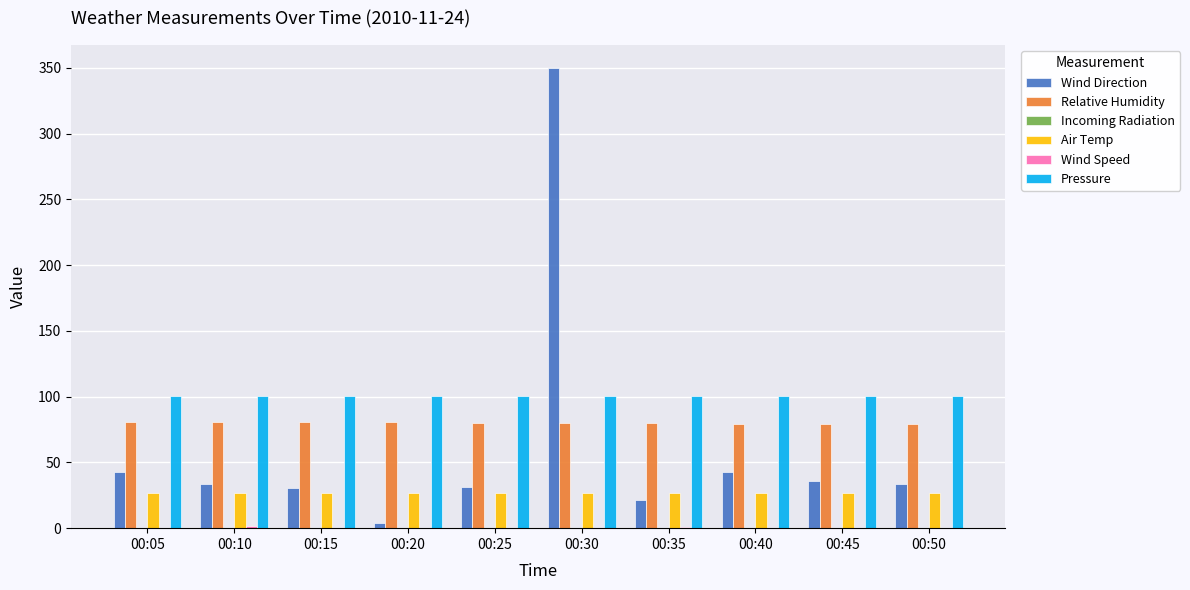

True or false: Relative Humidity has a value of 136.9 at 00:15.

False